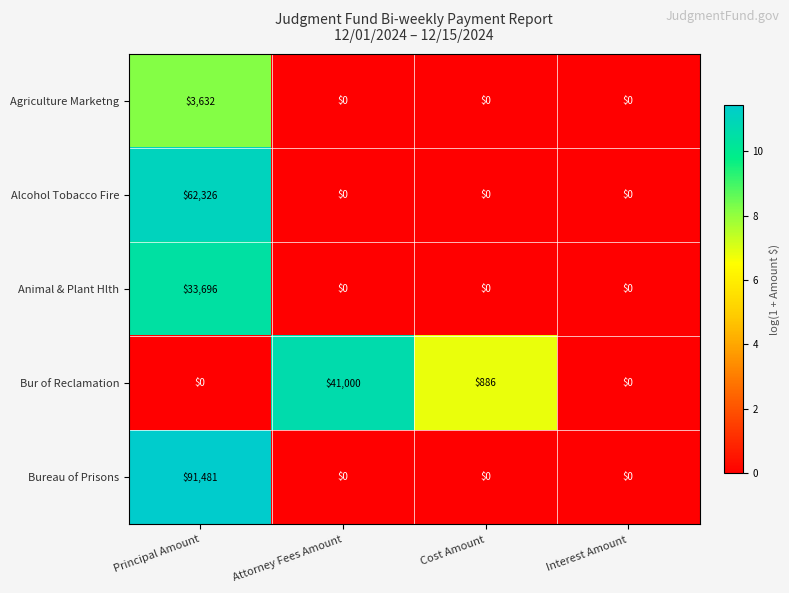

True or false: Agriculture Marketng has a value of 0 at Attorney Fees Amount.

True